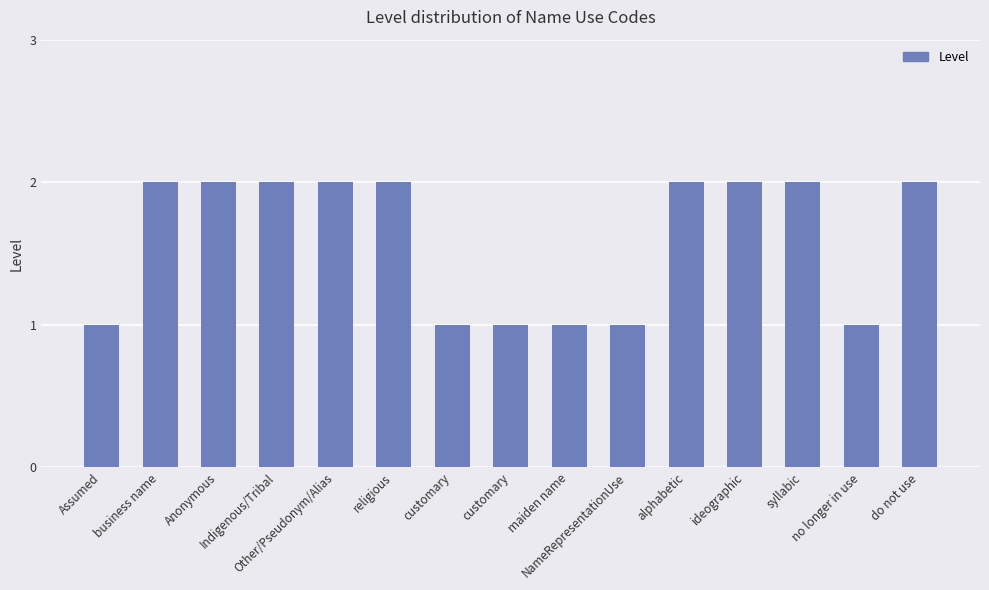

How many categories are shown in the chart?

15